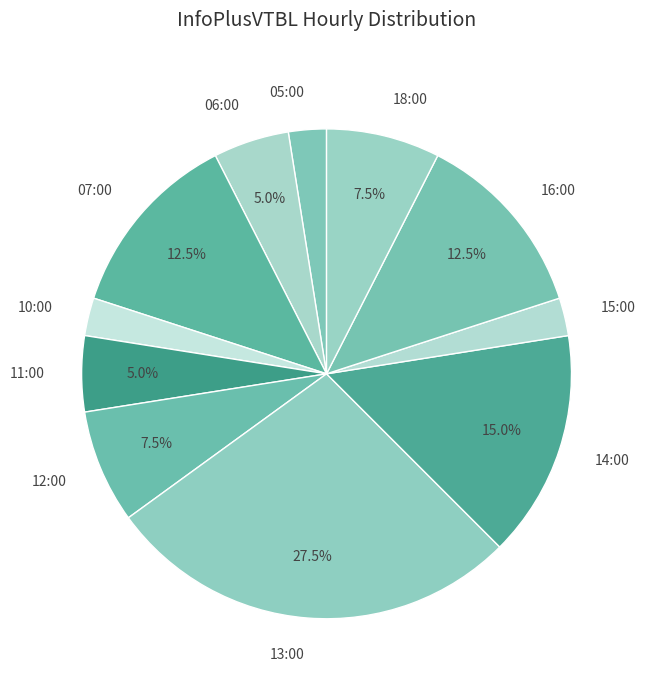

Which has a higher value, 07:00 or 13:00?

13:00